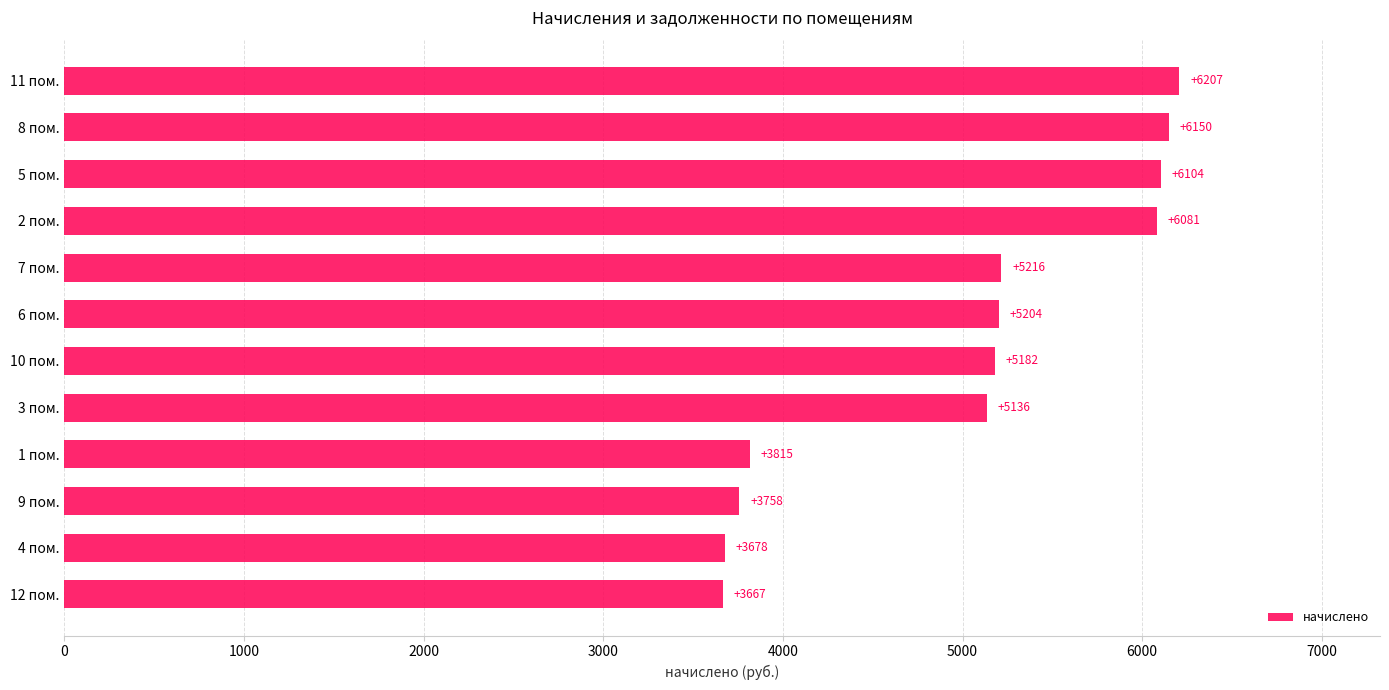

The chart shows a value of 7244.8 at 10 пом.. True or false?

False